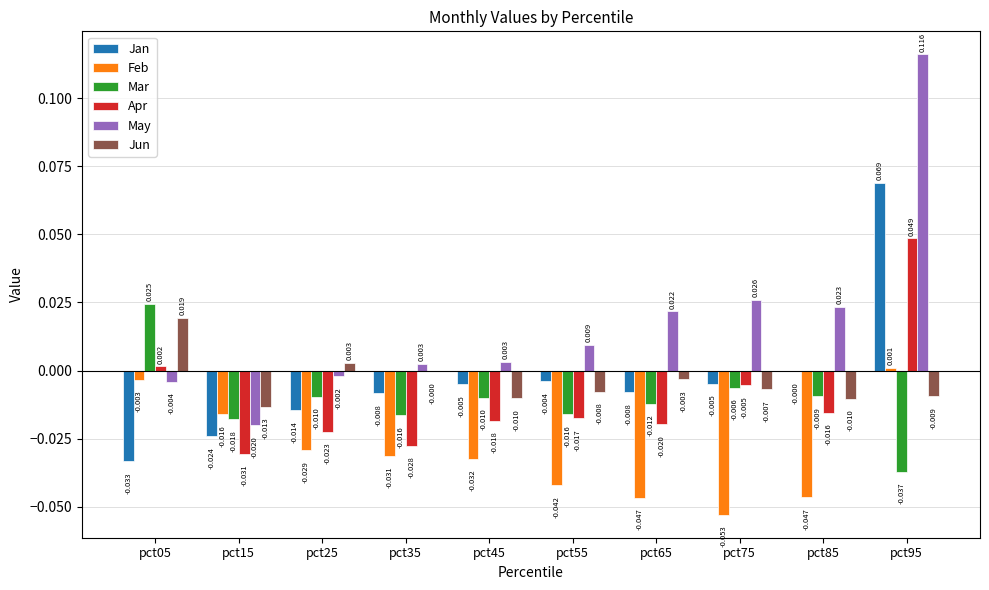

Which series has the largest total across all categories?

May